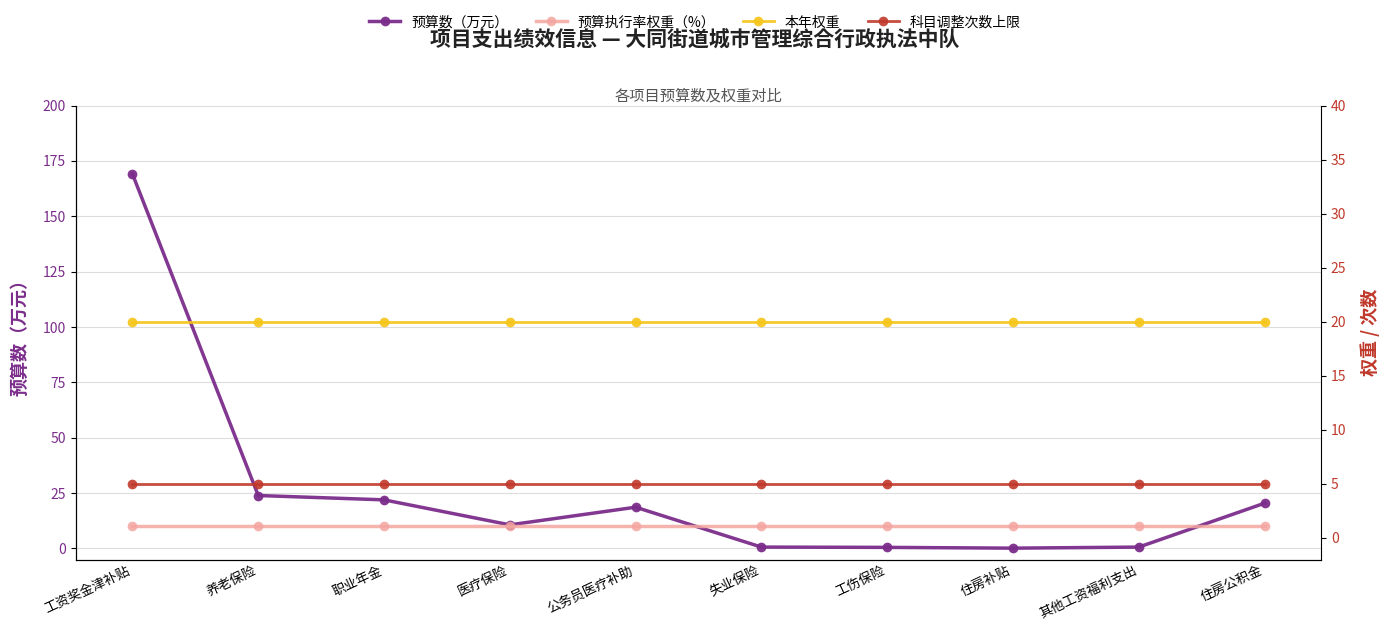

What is the label of the 9th point from the left?

其他工资福利支出